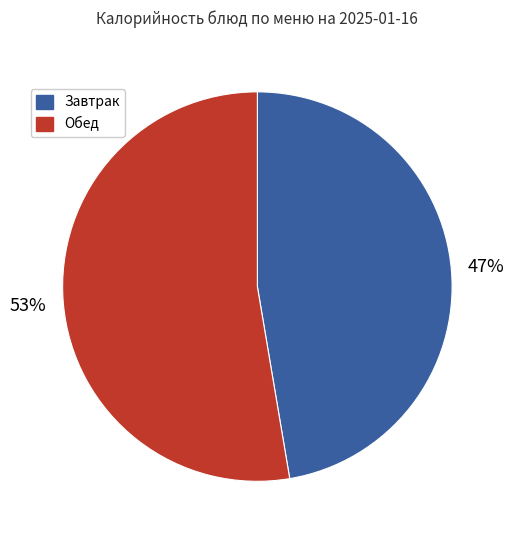

To the nearest percent, what is the average slice percentage?

50%